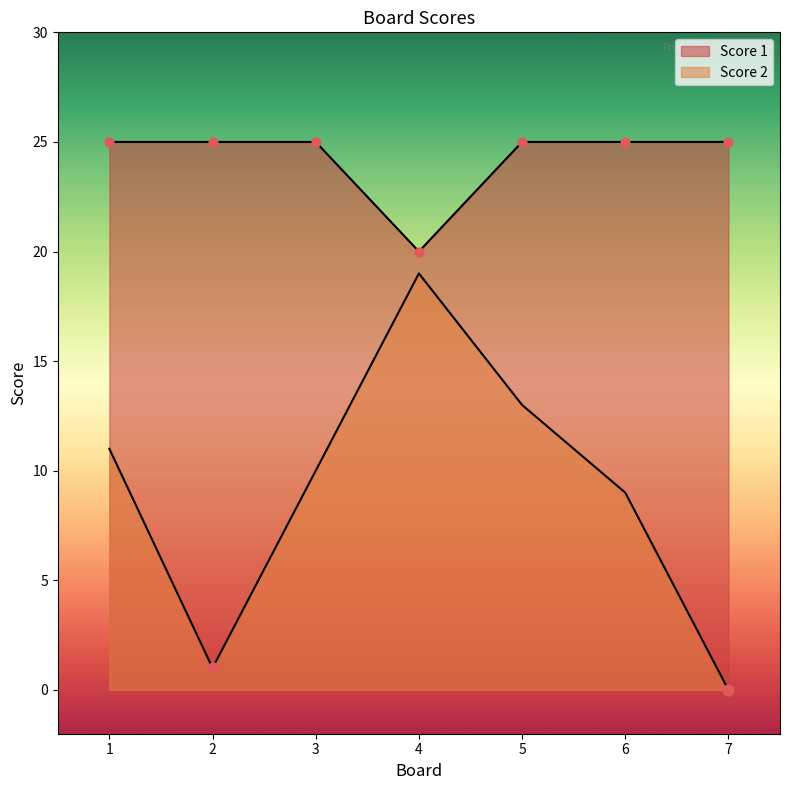

What is the total value across all series at 4?

39